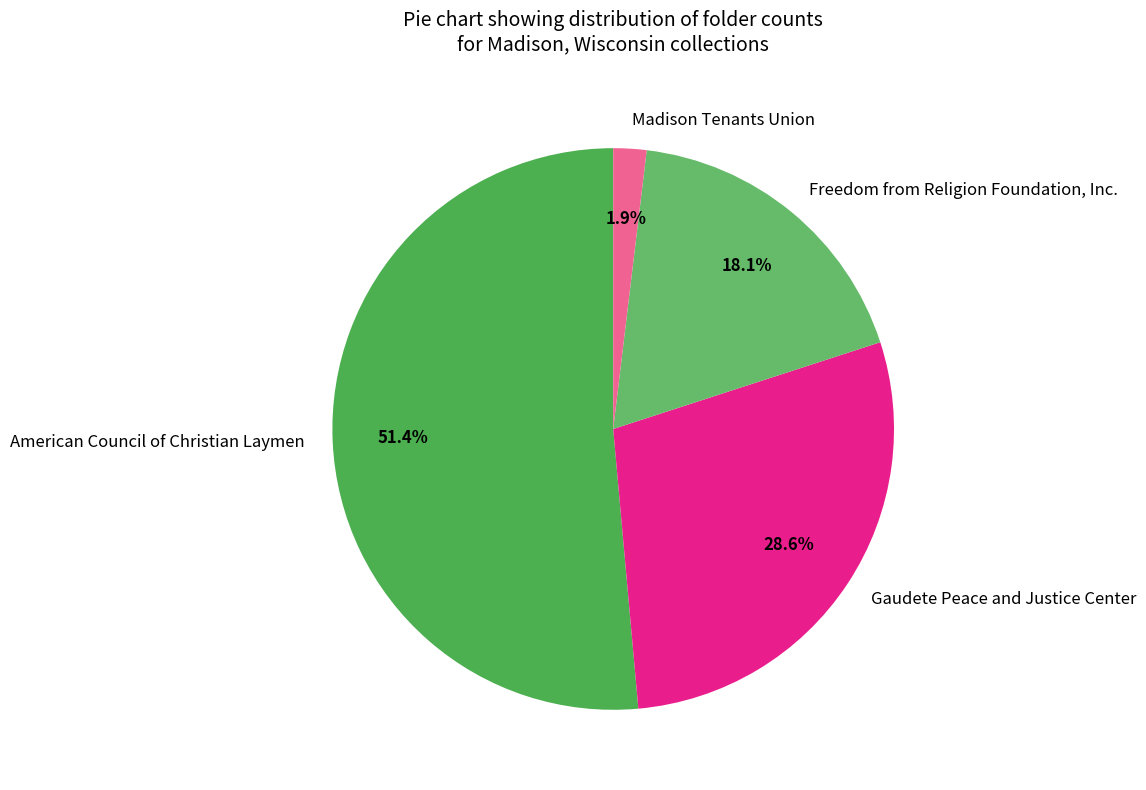

What is the total percentage of Freedom from Religion Foundation, Inc. and American Council of Christian Laymen?

69.5%